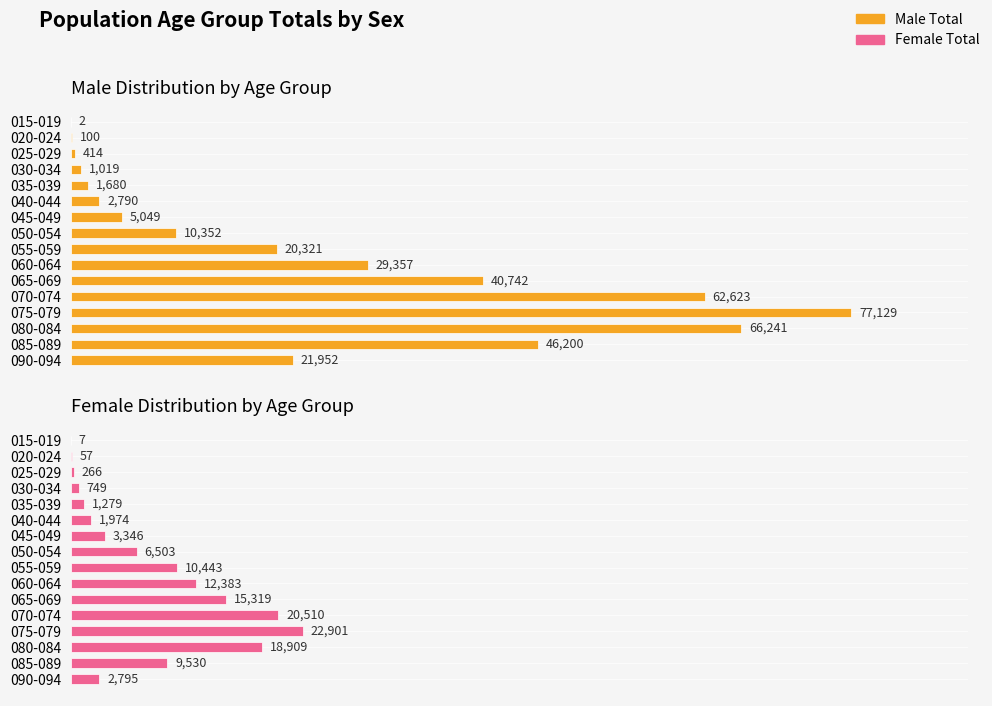

Which series has the widest spread of values?

Male Distribution by Age Group